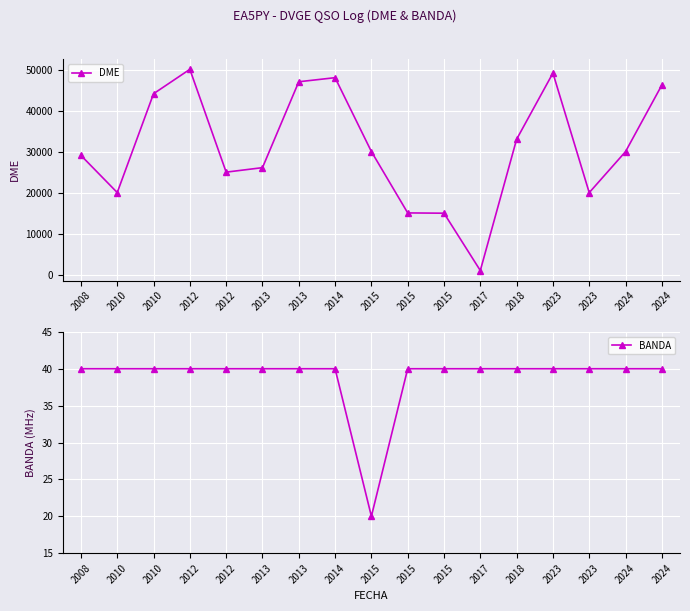

Reading left to right, what are all the values shown in this chart?

DME: 2008=29094	2010=20039	2010=44127	2012=50074	2012=25011	2013=26108	2013=47045	2014=48038	2015=30030	2015=15076	2015=15004	2017=1031	2018=33027	2023=49162	2023=20016	2024=30019	2024=46244
BANDA: 2008=40	2010=40	2010=40	2012=40	2012=40	2013=40	2013=40	2014=40	2015=20	2015=40	2015=40	2017=40	2018=40	2023=40	2023=40	2024=40	2024=40